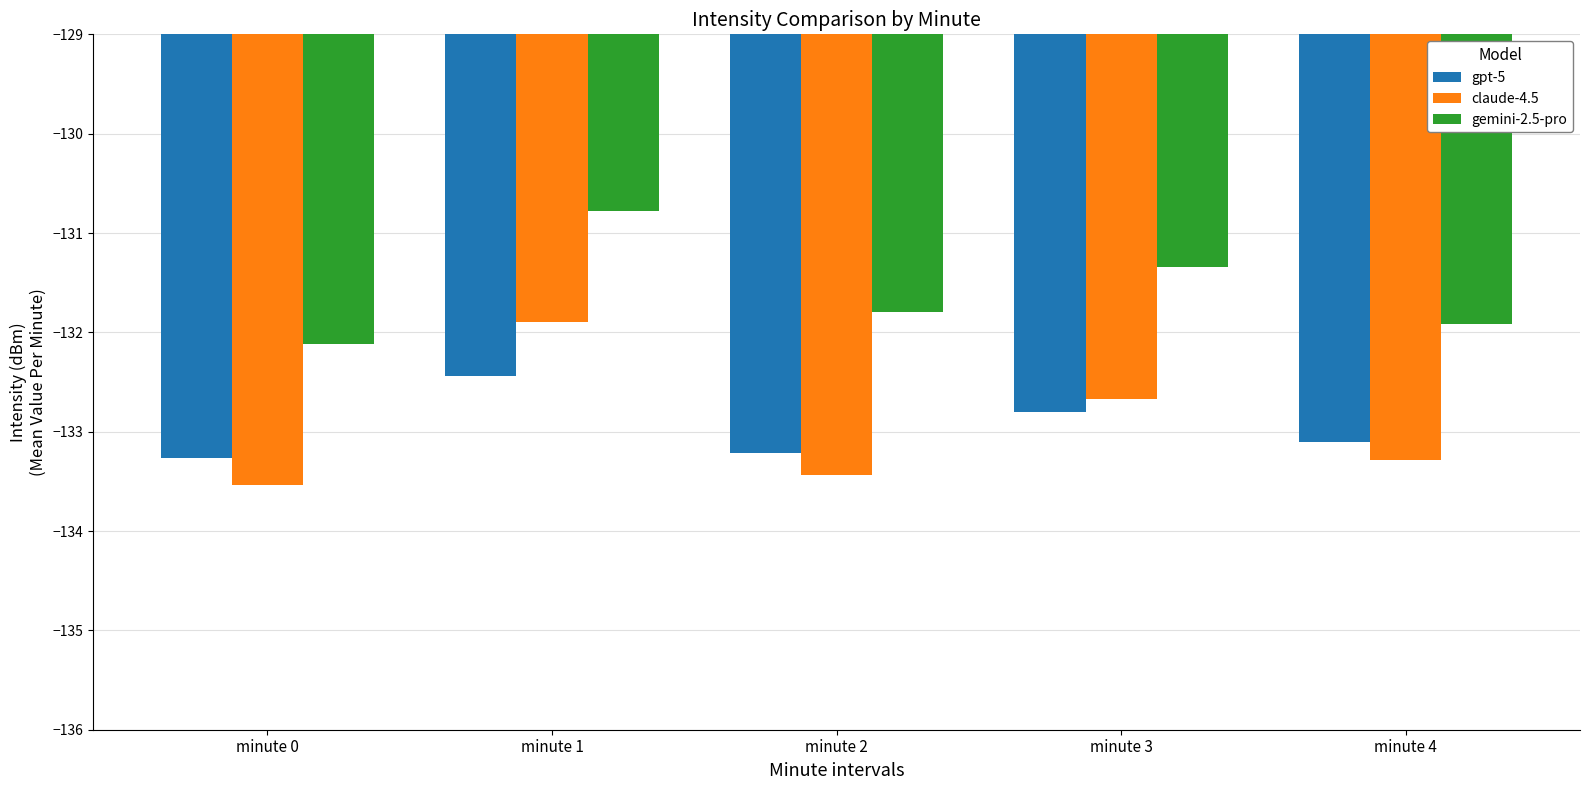

Reading right to left, transcribe all the data shown in this chart.

gpt-5: -133.1	-132.8	-133.2	-132.4	-133.3
claude-4.5: -133.3	-132.7	-133.4	-131.9	-133.5
gemini-2.5-pro: -131.9	-131.3	-131.8	-130.8	-132.1